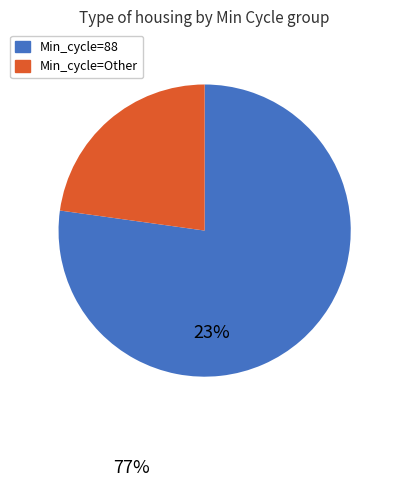

Does any single category account for the majority?

Yes